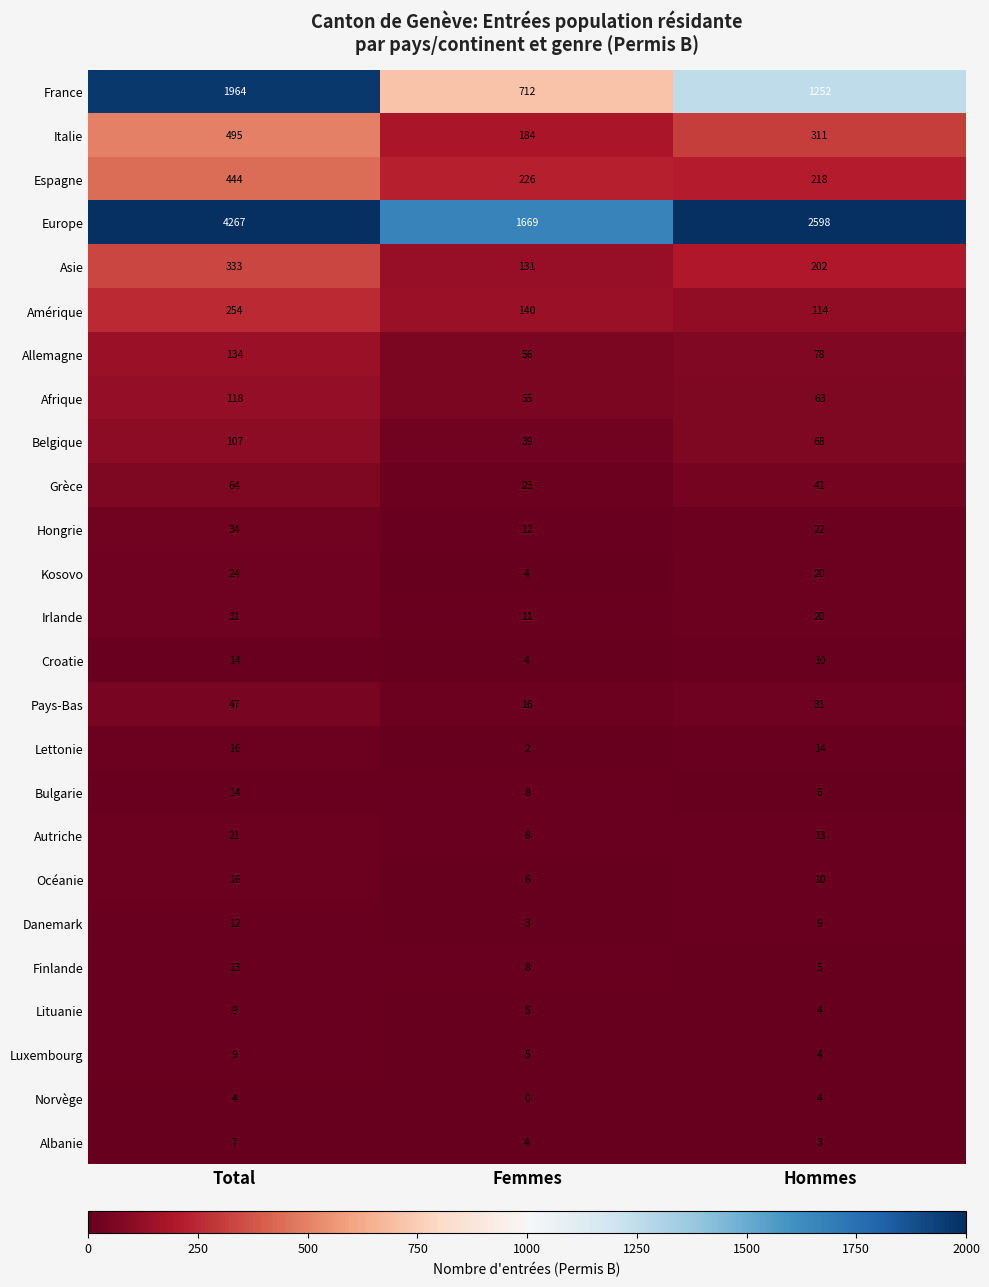

Count the Pays-Bas values in the range 16 to 47.

3